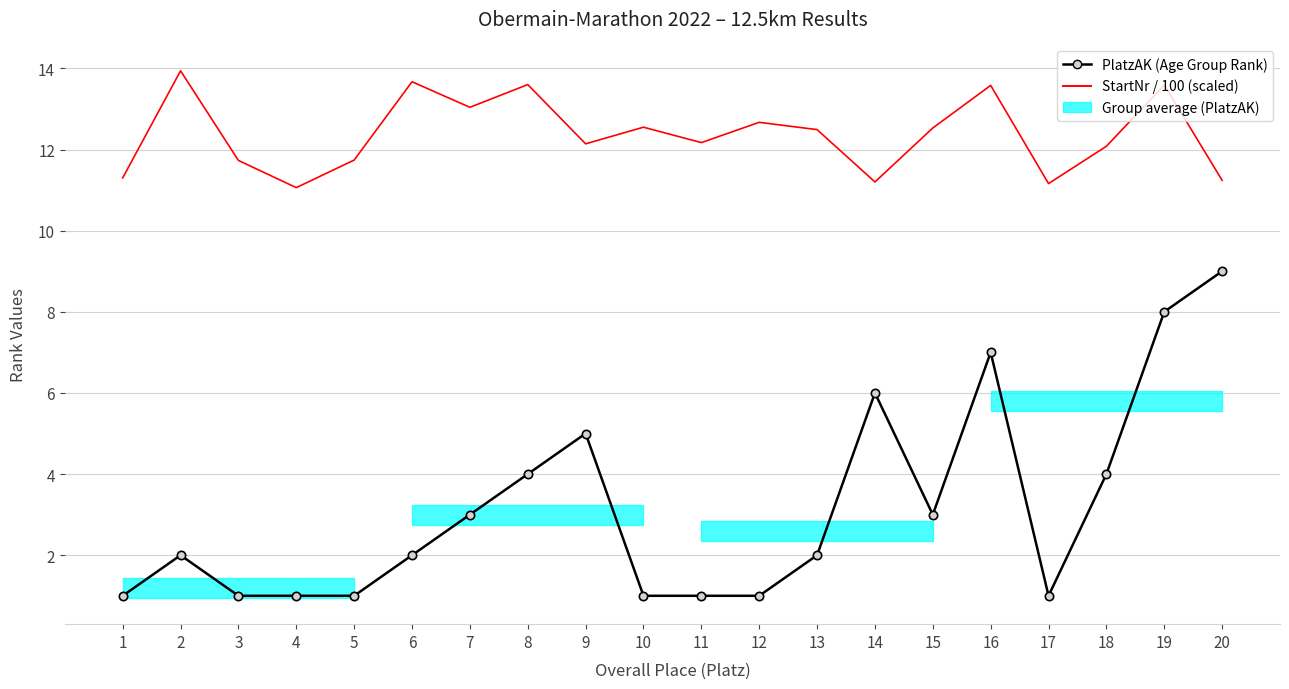

Which series has the largest total across all categories?

StartNr / 100 (scaled)